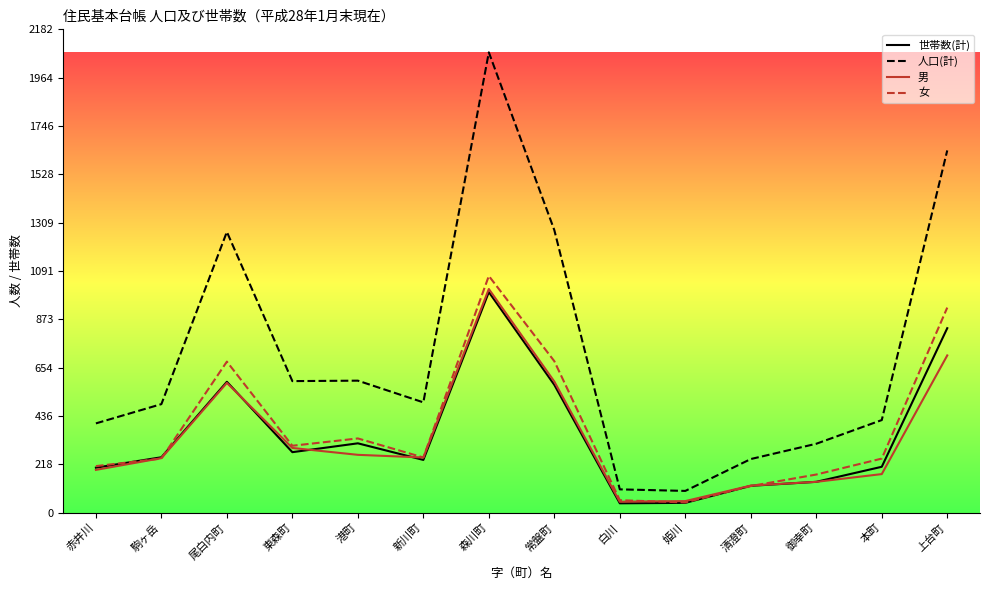

How many interior local peaks does the 女 series have?

3